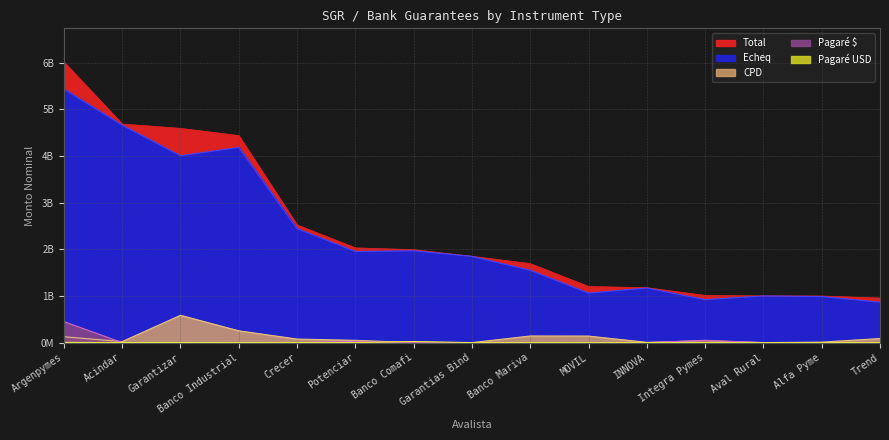

True or false: Echeq and Pagare USD intersect in this chart.

False